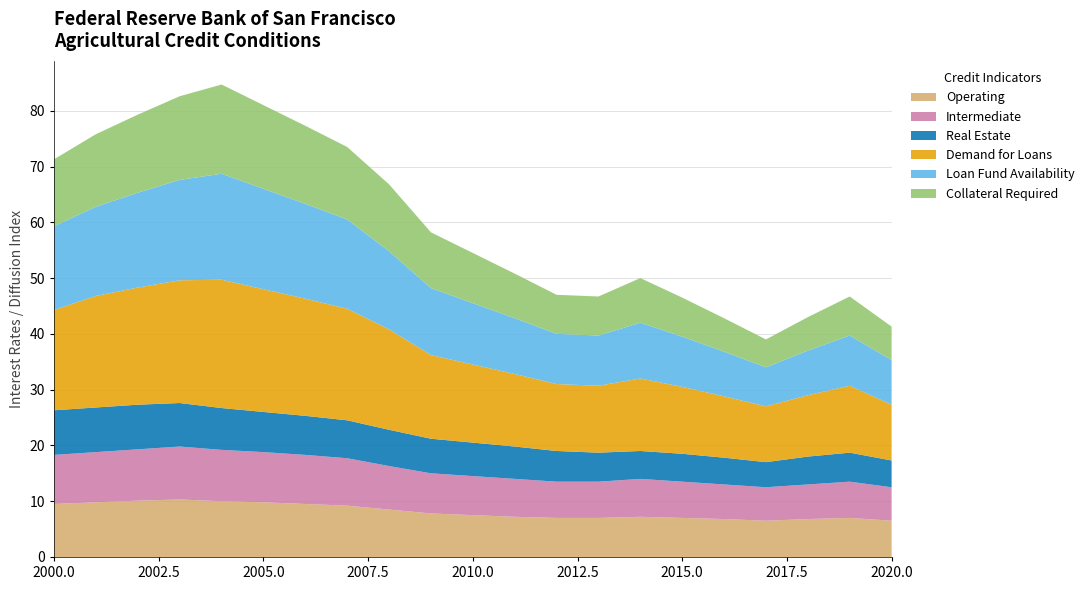

Reading left to right, transcribe all the data shown in this chart.

Operating: 2000=9.5	2001=9.8	2002=10.1	2003=10.3	2004=10.0	2005=9.8	2006=9.5	2007=9.2	2008=8.5	2009=7.8	2010=7.5	2011=7.2	2012=7.0	2013=7.0	2014=7.2	2015=7.0	2016=6.8	2017=6.5	2018=6.8	2019=7.0	2020=6.5
Intermediate: 2000=8.8	2001=9.0	2002=9.2	2003=9.5	2004=9.2	2005=9.0	2006=8.8	2007=8.5	2008=7.8	2009=7.2	2010=7.0	2011=6.8	2012=6.5	2013=6.5	2014=6.8	2015=6.5	2016=6.2	2017=6.0	2018=6.2	2019=6.5	2020=6.0
Real Estate: 2000=8.0	2001=8.0	2002=8.0	2003=7.8	2004=7.5	2005=7.2	2006=7.0	2007=6.8	2008=6.5	2009=6.2	2010=6.0	2011=5.8	2012=5.5	2013=5.2	2014=5.0	2015=5.0	2016=4.8	2017=4.5	2018=5.0	2019=5.2	2020=4.8
Demand for Loans: 2000=18.0	2001=20.0	2002=21.0	2003=22.0	2004=23.0	2005=22.0	2006=21.0	2007=20.0	2008=18.0	2009=15.0	2010=14.0	2011=13.0	2012=12.0	2013=12.0	2014=13.0	2015=12.0	2016=11.0	2017=10.0	2018=11.0	2019=12.0	2020=10.0
Loan Fund Availability: 2000=15.0	2001=16.0	2002=17.0	2003=18.0	2004=19.0	2005=18.0	2006=17.0	2007=16.0	2008=14.0	2009=12.0	2010=11.0	2011=10.0	2012=9.0	2013=9.0	2014=10.0	2015=9.0	2016=8.0	2017=7.0	2018=8.0	2019=9.0	2020=8.0
Collateral Required: 2000=12.0	2001=13.0	2002=14.0	2003=15.0	2004=16.0	2005=15.0	2006=14.0	2007=13.0	2008=12.0	2009=10.0	2010=9.0	2011=8.0	2012=7.0	2013=7.0	2014=8.0	2015=7.0	2016=6.0	2017=5.0	2018=6.0	2019=7.0	2020=6.0